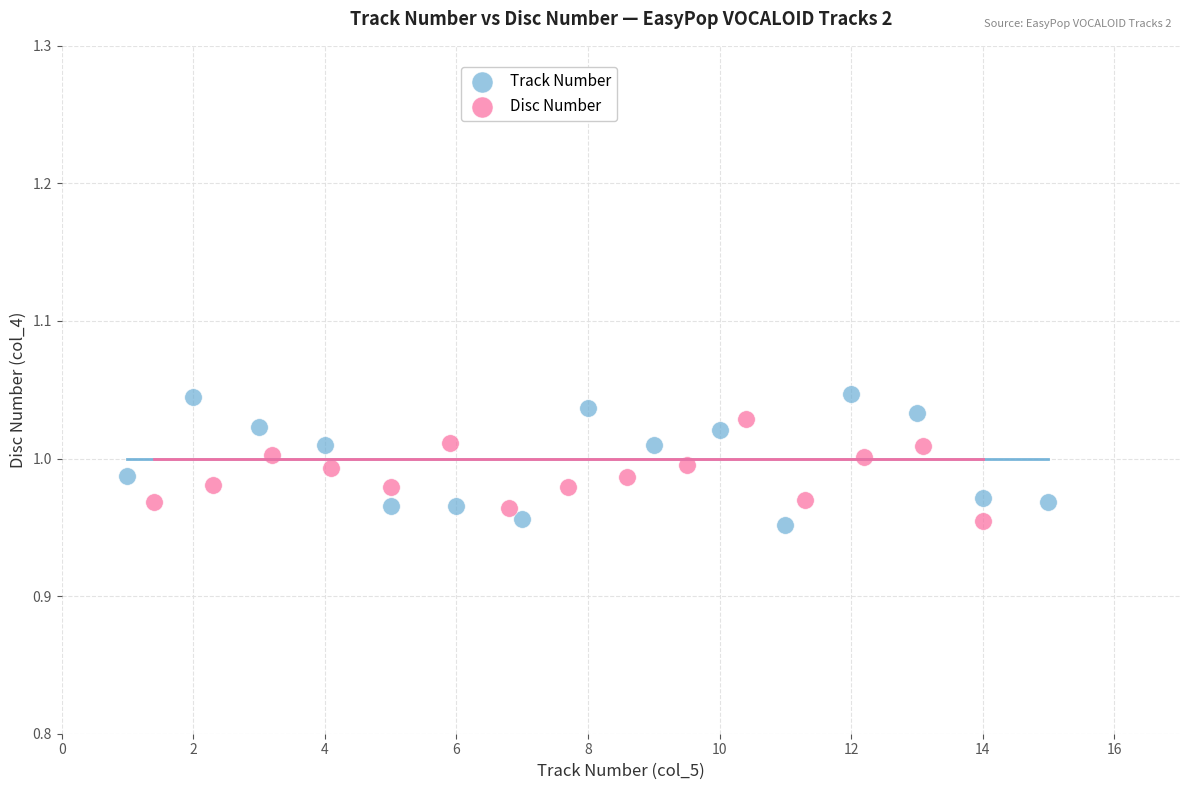

Which series has the widest spread of Y values?

Track Number